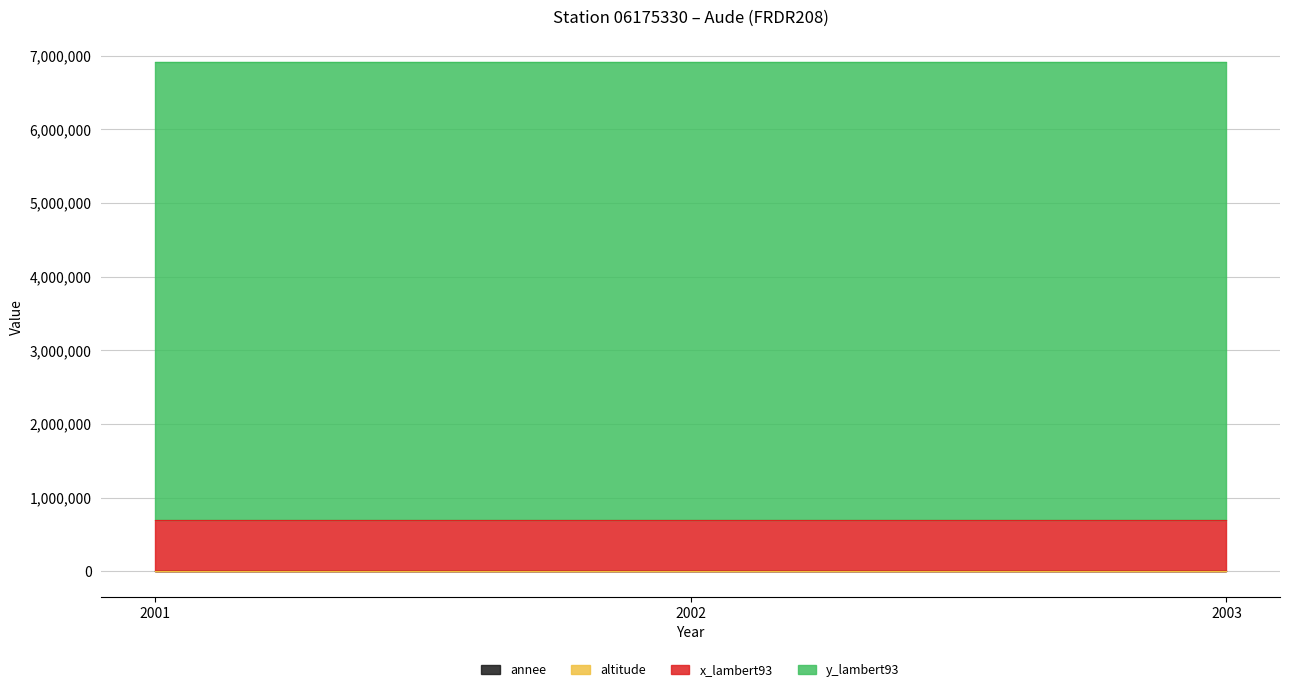

What are all the series names shown in the legend?

annee, x_lambert93, y_lambert93, altitude